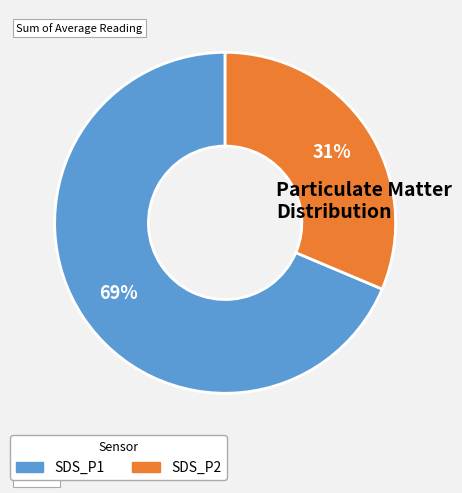

To the nearest percent, what portion does SDS_P2 represent?

31%